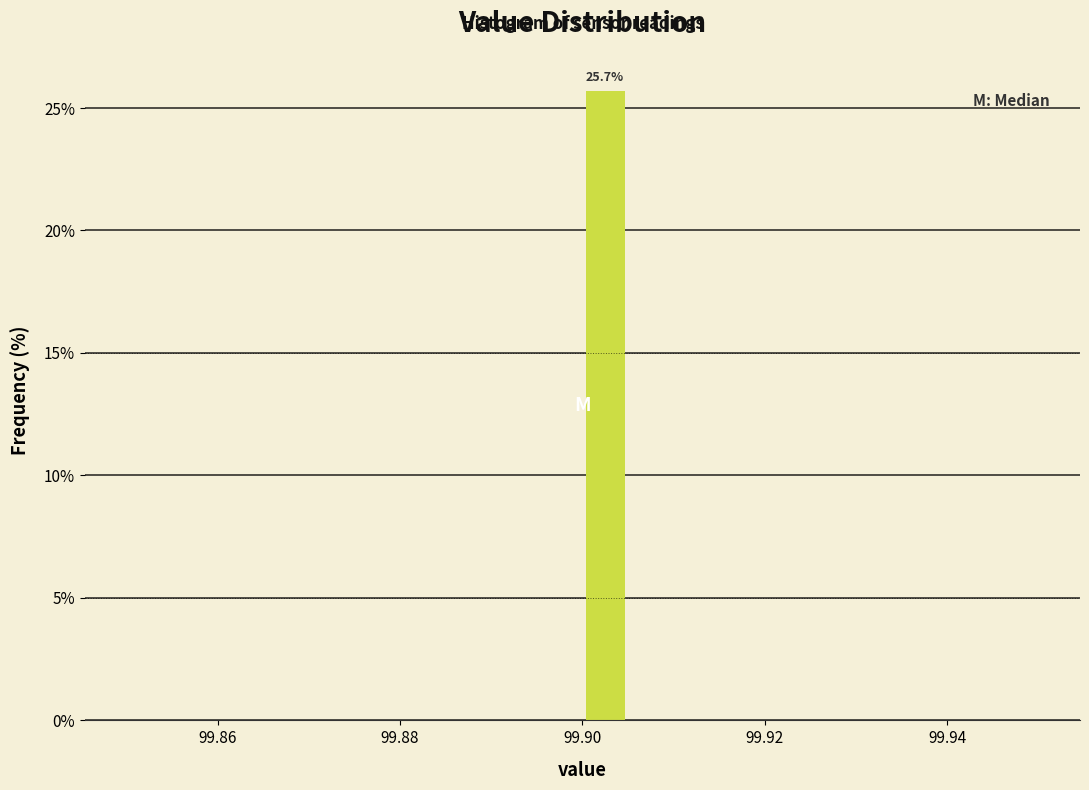

Read against the x-axis, roughly where is the centre of the tallest bar?

99.902